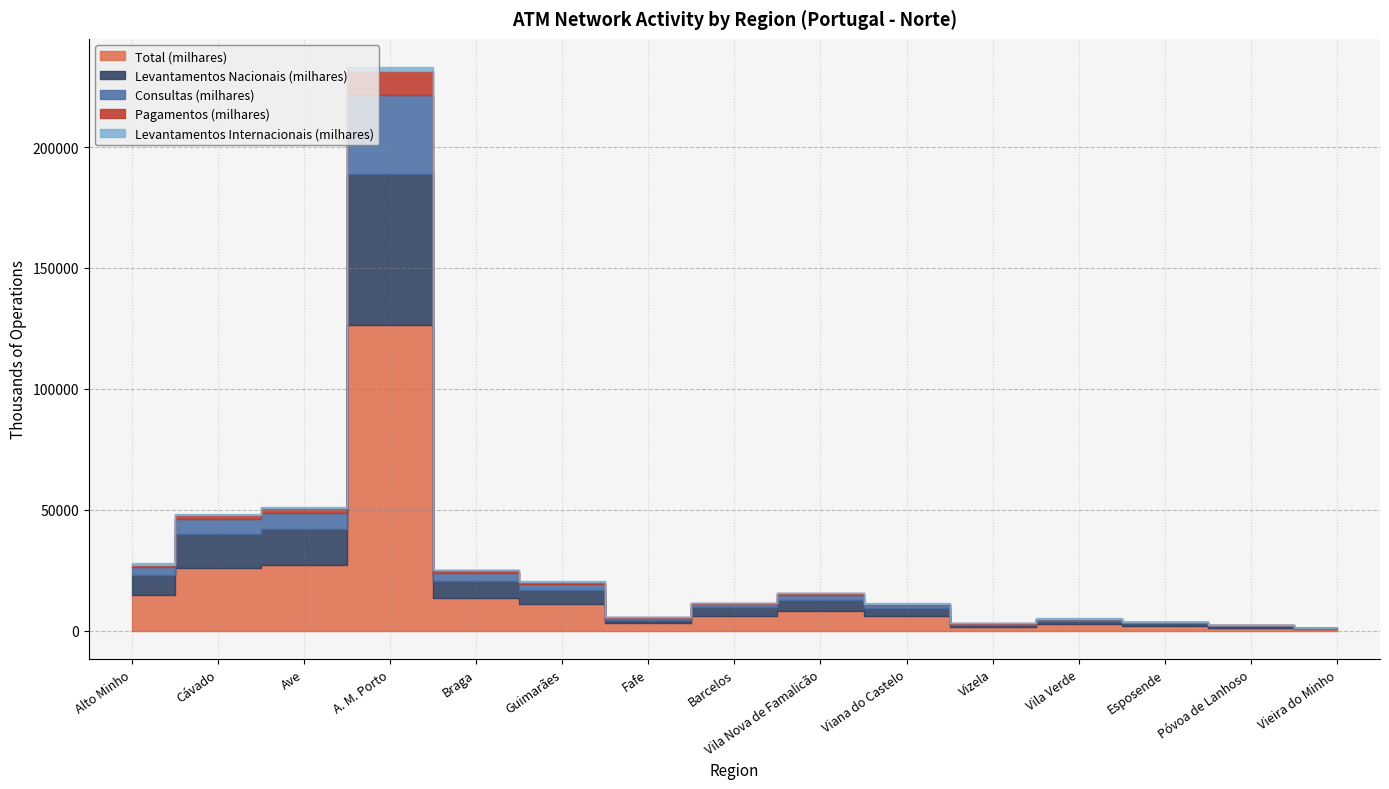

What is the difference between the maximum and minimum values in the Levantamentos Nacionais (milhares) series?

62115